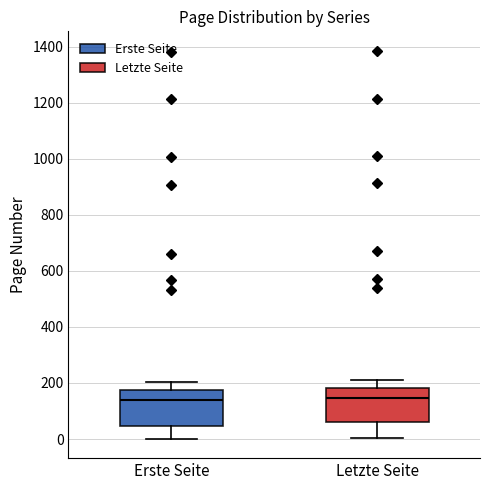

Reading left to right, transcribe this box plot: for each box, give where its median line is, the range the box spans, and where its two whiskers end, as read against the y-axis. The values are not printed on the chart, so give them approximately, as read against the axis.

Erste Seite: median 140, box 40 to 180, whiskers 0 to 200
Letzte Seite: median 140, box 60 to 180, whiskers 0 to 220